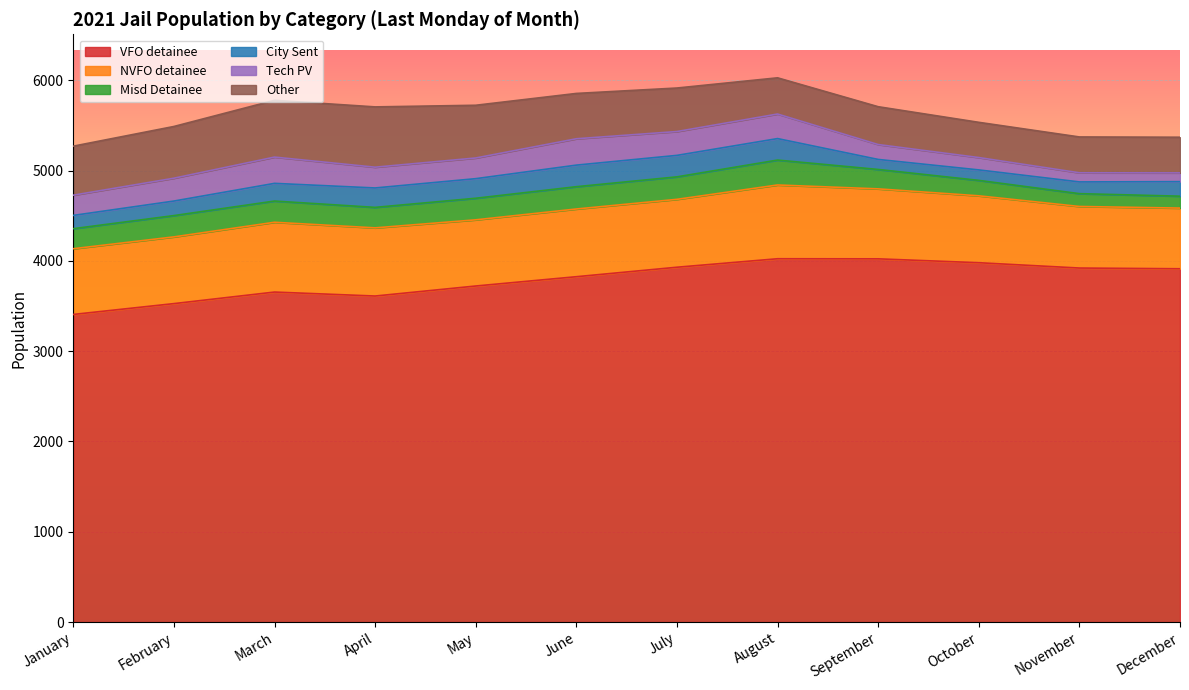

At which category is the sum across all series the highest?

August